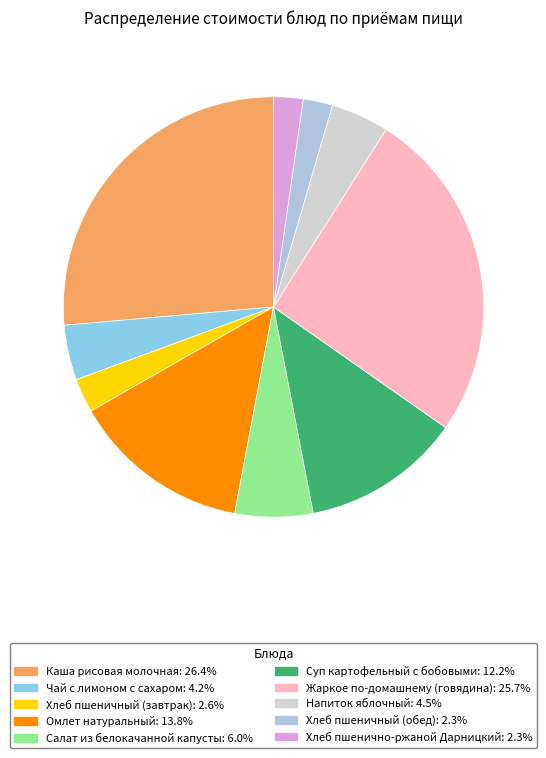

Is it true that Напиток яблочный is 4% of the pie?

True